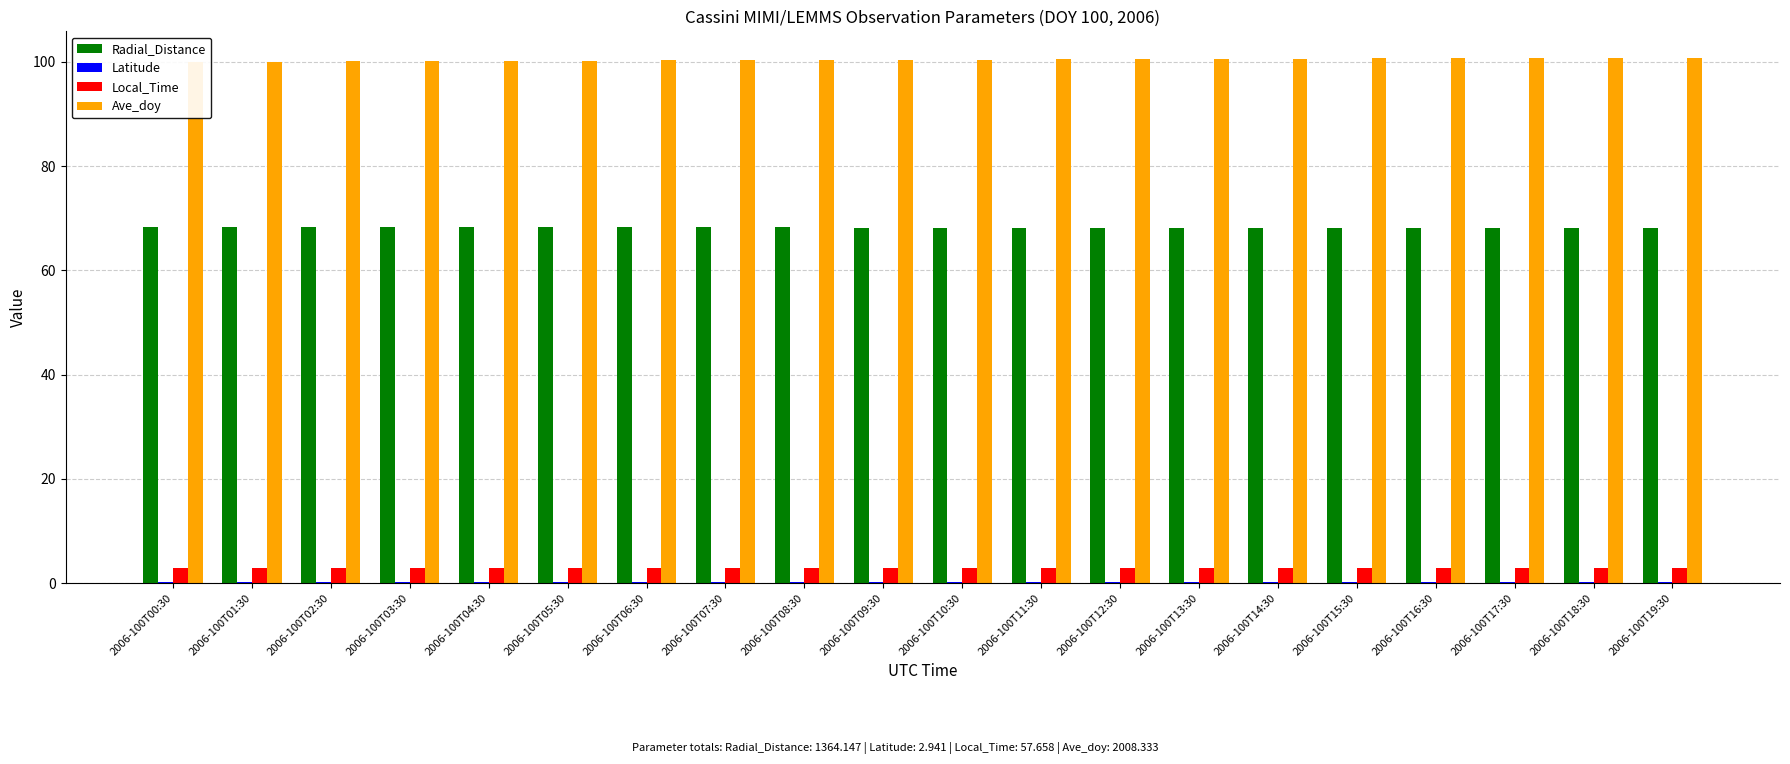

At which label is Ave_doy closest to 100?

2006-100T00:30